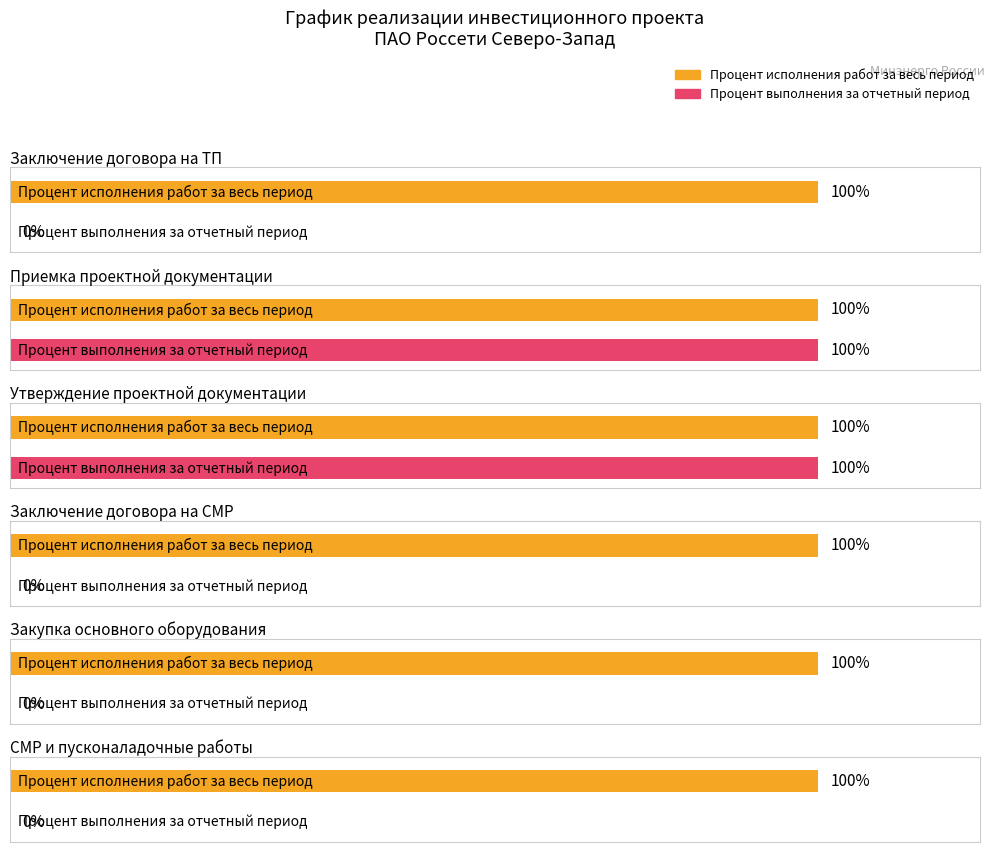

At how many categories does at least one series exceed 24?

6